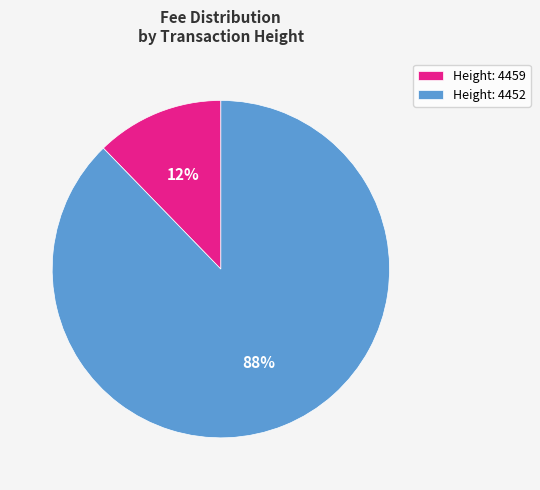

Rank the categories by value from highest to lowest.

Height: 4452, Height: 4459